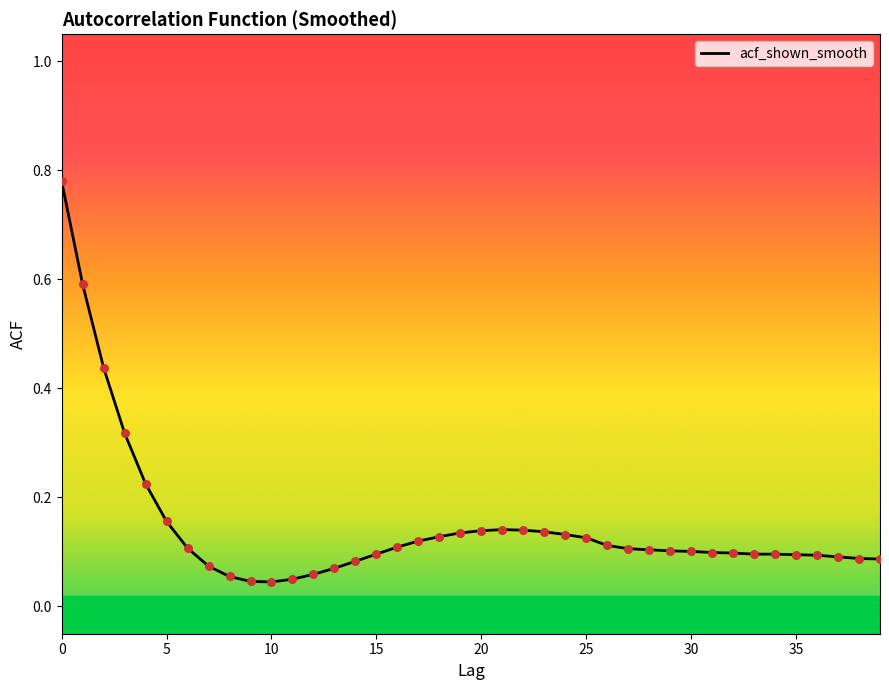

What is the difference between the maximum and minimum values?

0.7